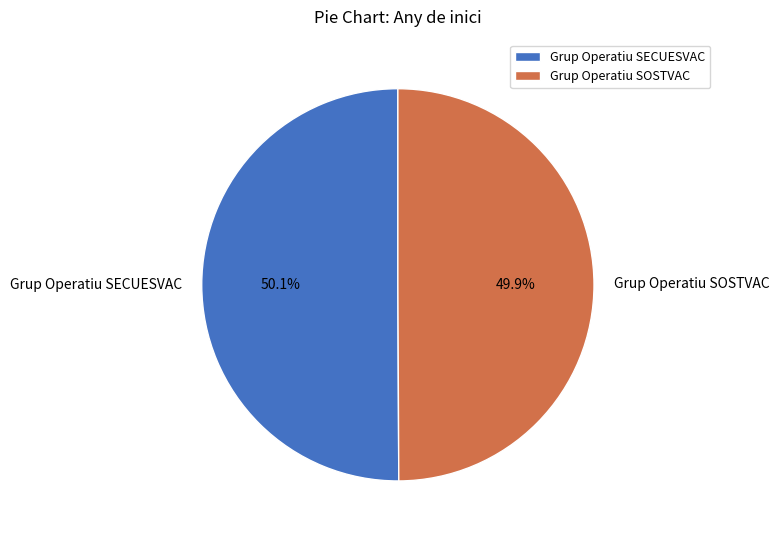

Combined, what portion of the pie is Grup Operatiu SOSTVAC and Grup Operatiu SECUESVAC?

100.0%